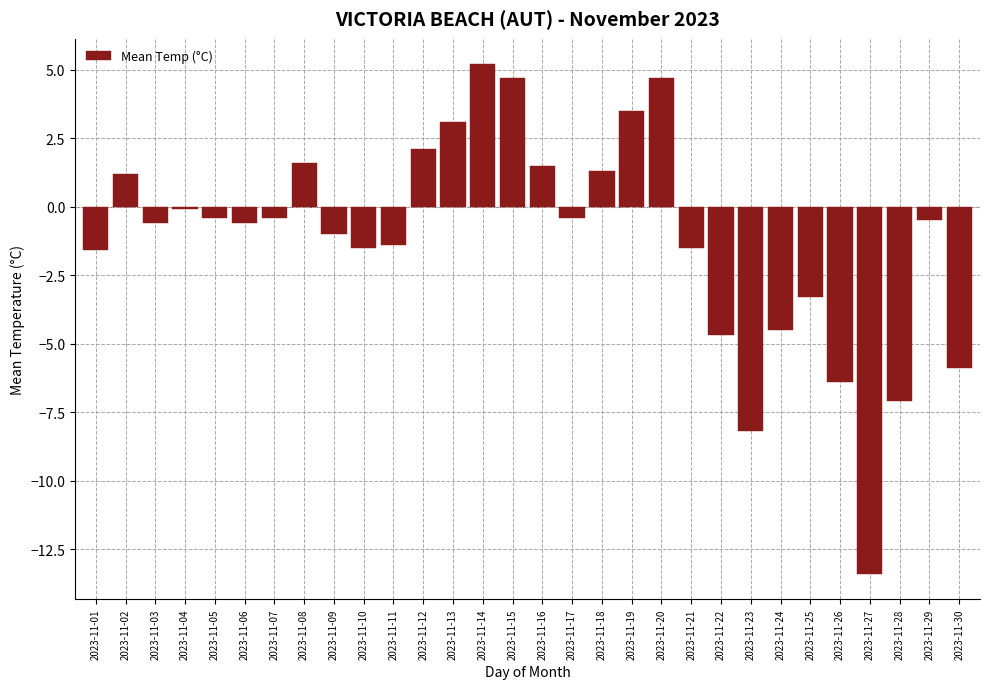

Reading left to right, what are all the values shown in this chart?

2023-11-01=-1.6	2023-11-02=1.2	2023-11-03=-0.6	2023-11-04=-0.1	2023-11-05=-0.4	2023-11-06=-0.6	2023-11-07=-0.4	2023-11-08=1.6	2023-11-09=-1.0	2023-11-10=-1.5	2023-11-11=-1.4	2023-11-12=2.1	2023-11-13=3.1	2023-11-14=5.2	2023-11-15=4.7	2023-11-16=1.5	2023-11-17=-0.4	2023-11-18=1.3	2023-11-19=3.5	2023-11-20=4.7	2023-11-21=-1.5	2023-11-22=-4.7	2023-11-23=-8.2	2023-11-24=-4.5	2023-11-25=-3.3	2023-11-26=-6.4	2023-11-27=-13.4	2023-11-28=-7.1	2023-11-29=-0.5	2023-11-30=-5.9